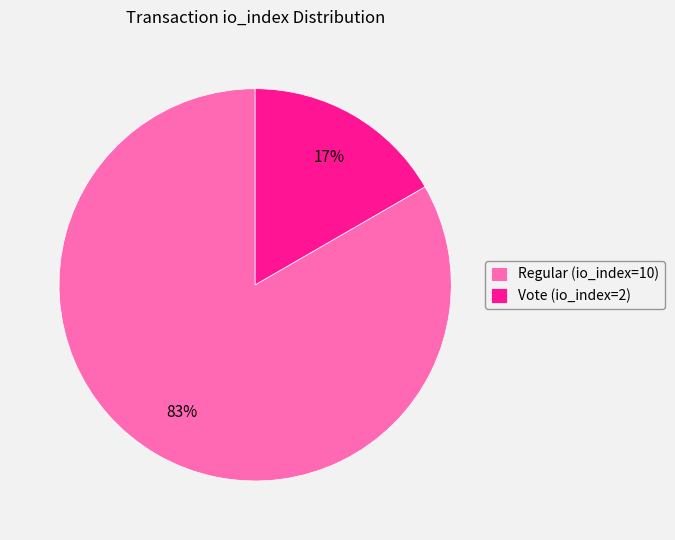

Rank the categories by value from highest to lowest.

Regular (io_index=10), Vote (io_index=2)